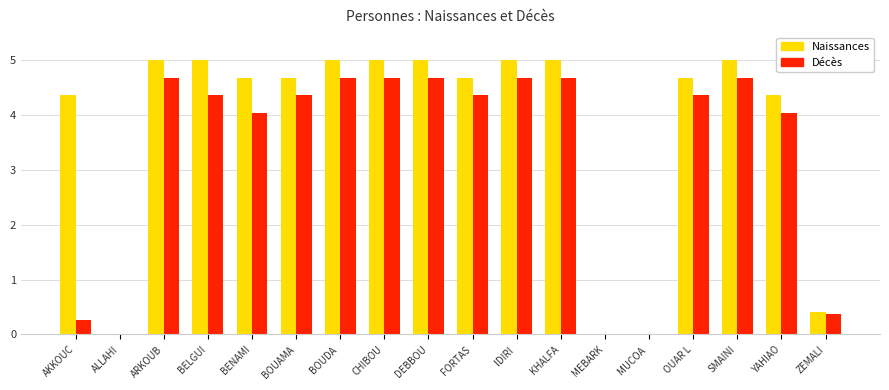

What value does the Décès series have at BENAMI?

4.0